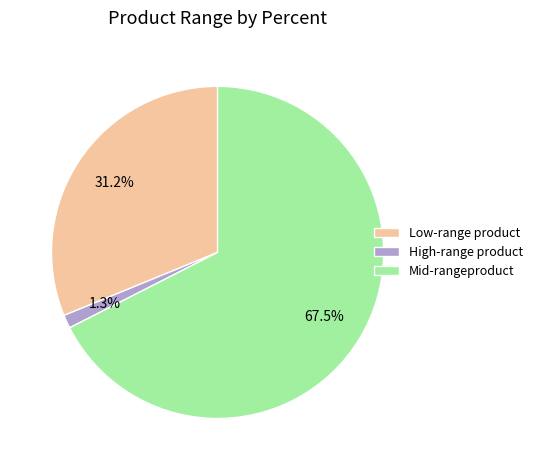

How many segments does this pie chart have?

3